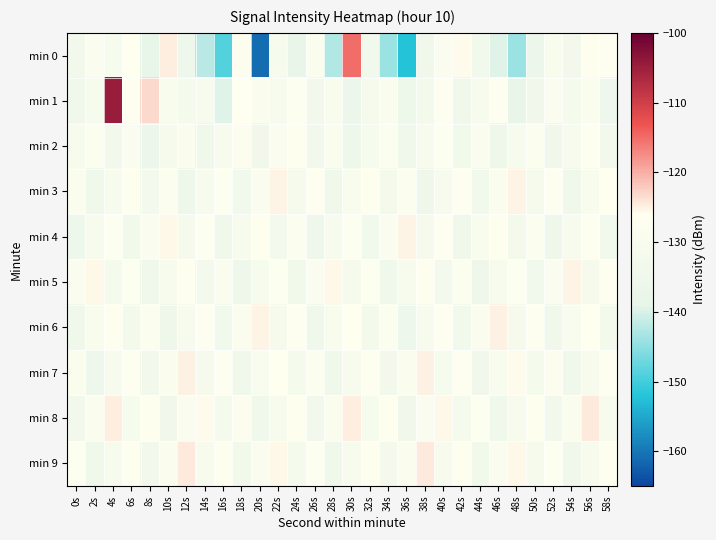

Rank the series at 54s from highest to lowest value.

min 5, min 8, min 6, min 2, min 4, min 1, min 0, min 3, min 9, min 7